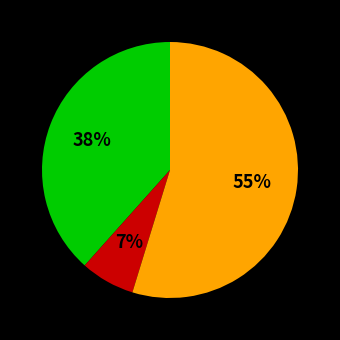

To the nearest percent, what is the average slice percentage?

33%